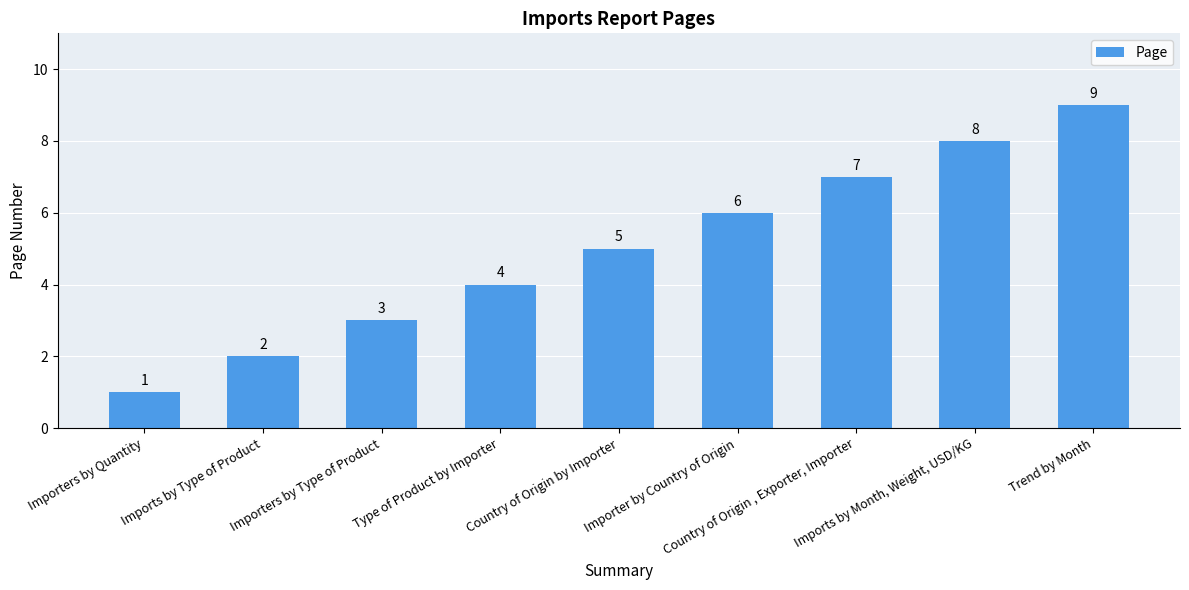

Count the number of data series in this chart.

1